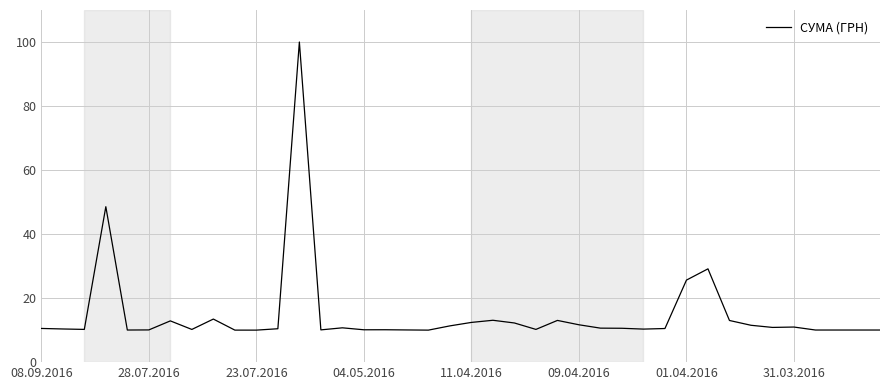

What is the maximum value shown in the chart?

100.0